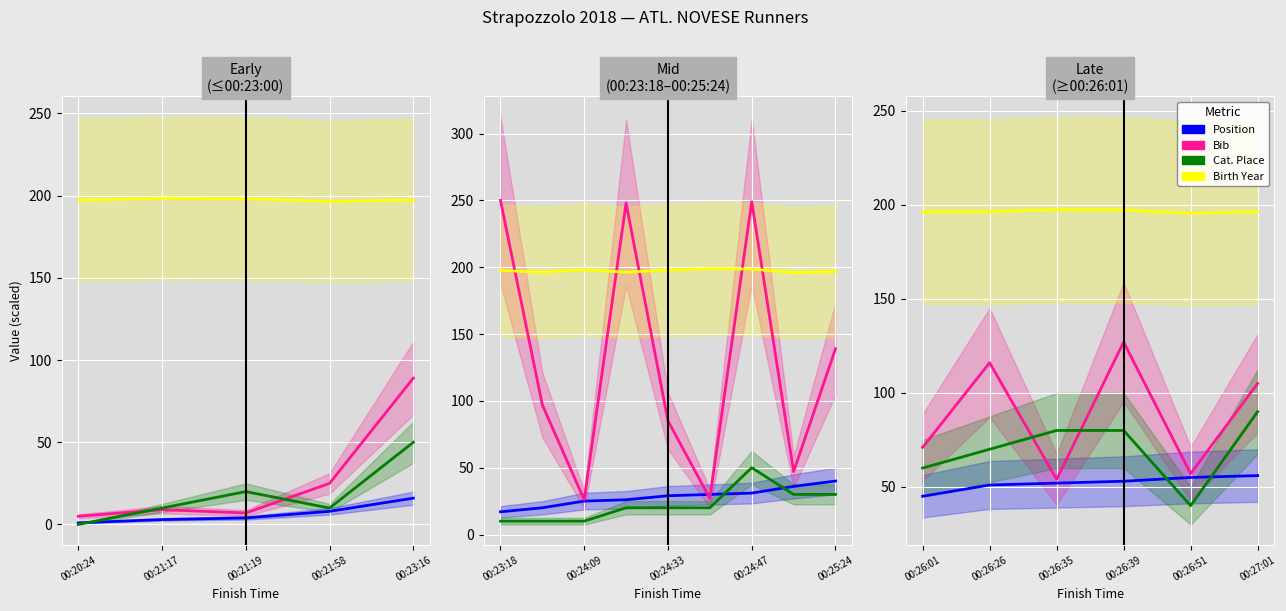

True or false: Birth Year and Bib intersect in this chart.

False